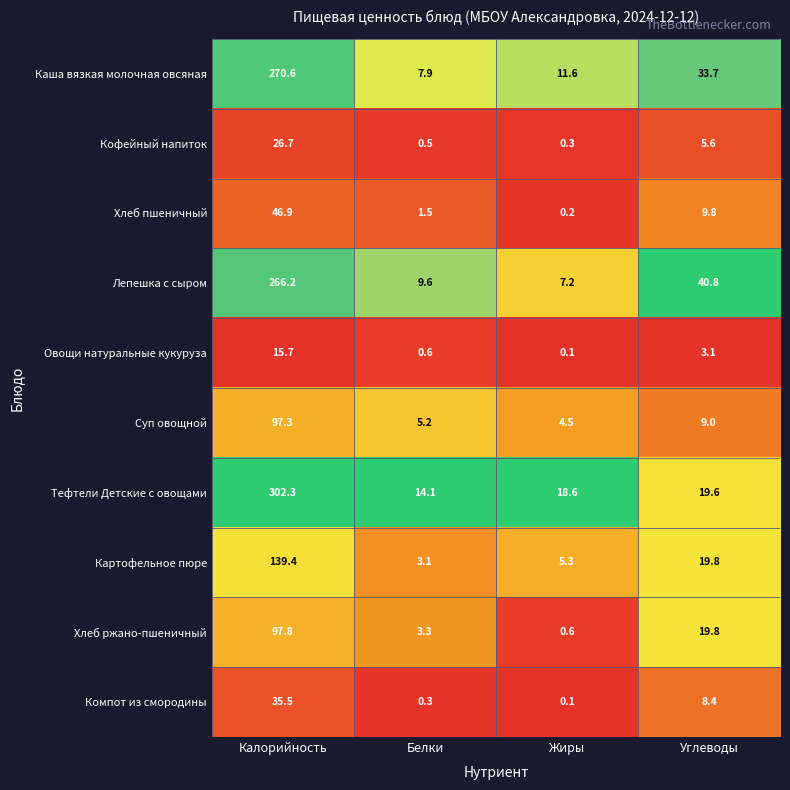

Where does the Компот из смородины series first go above 8?

Калорийность